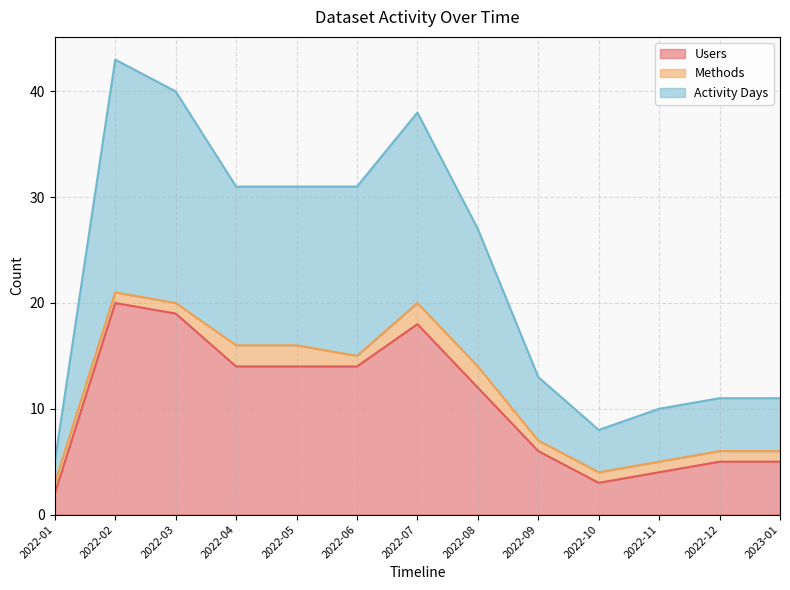

Which series has the widest spread of values?

Activity Days